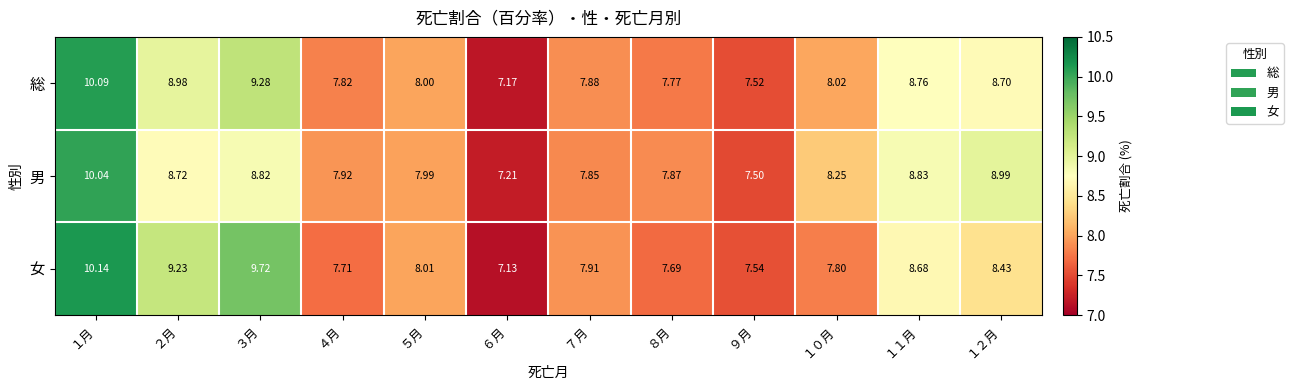

At １０月, list the series in order from smallest to largest.

女, 総, 男